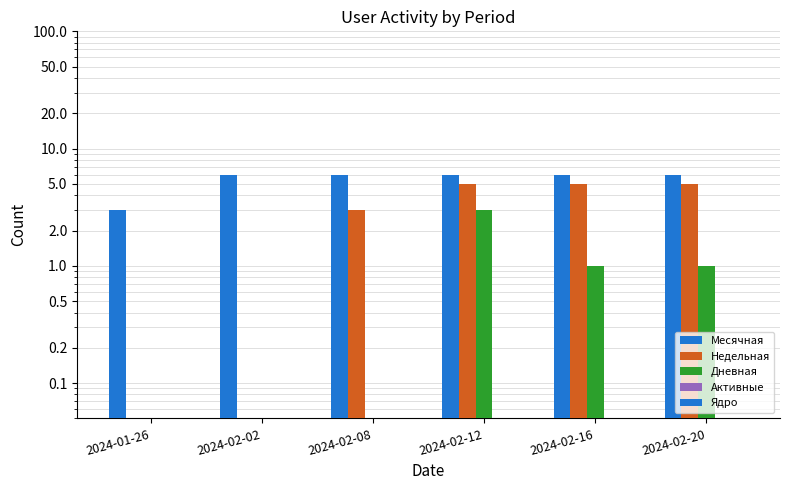

Where does the Дневная series first go above 1?

2024-02-12